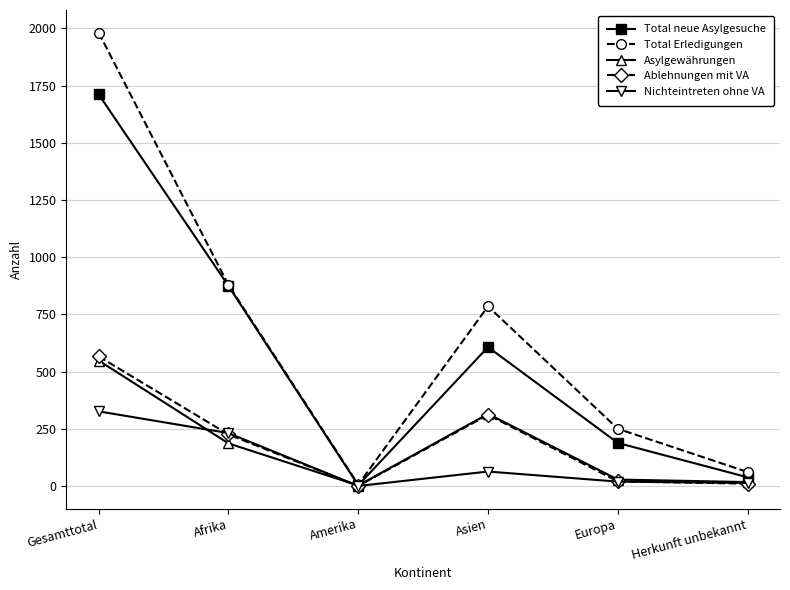

Rank the categories by Total Erledigungen value from highest to lowest.

Gesamttotal, Afrika, Asien, Europa, Herkunft unbekannt, Amerika